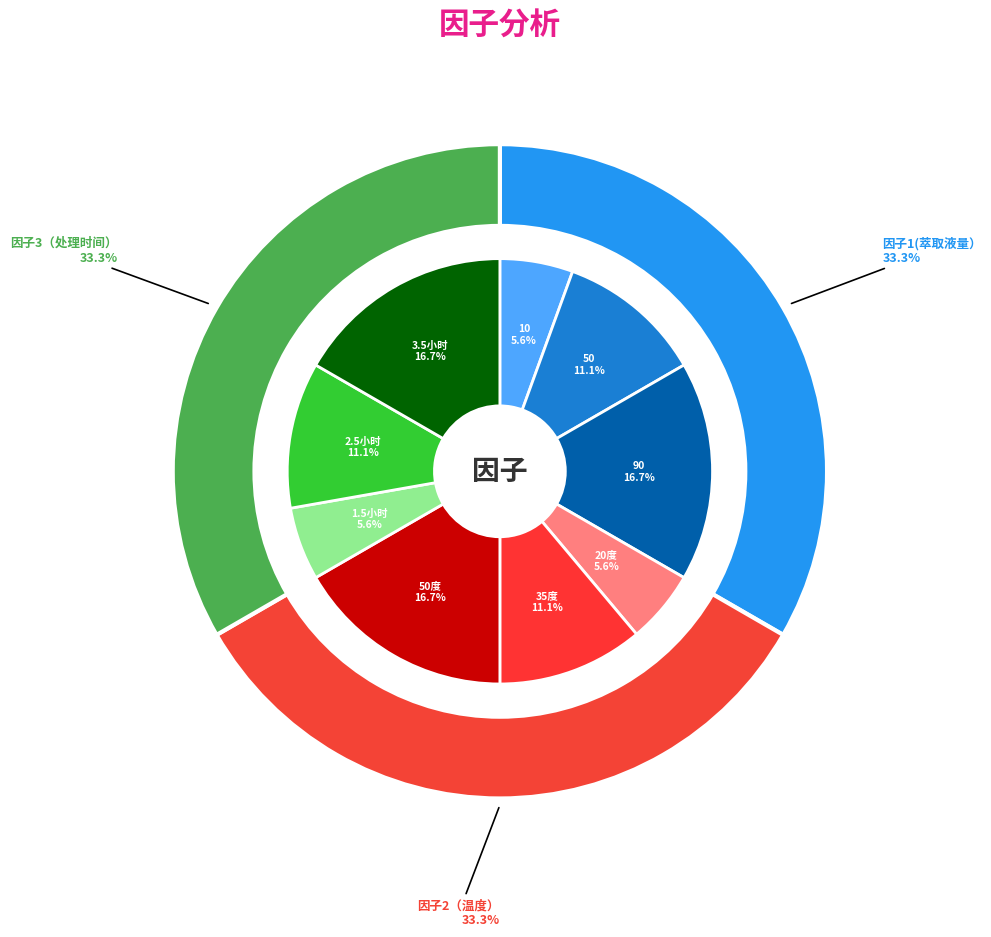

How many segments does this pie chart have?

9